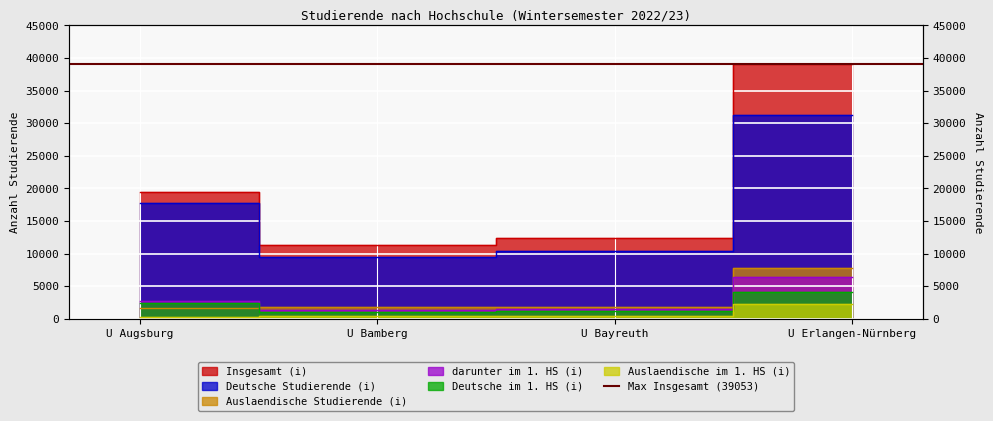

Reading right to left, what are all the values shown in this chart?

Insgesamt (i): 39053	12329	11311	19392
Deutsche Studierende (i): 31323	10430	9513	17728
Auslaendische Studierende (i): 7730	1899	1798	1664
darunter im 1. HS (i): 6426	1574	1393	2750
Deutsche im 1. HS (i): 4153	1183	992	2413
Auslaendische im 1. HS (i): 2273	391	401	337